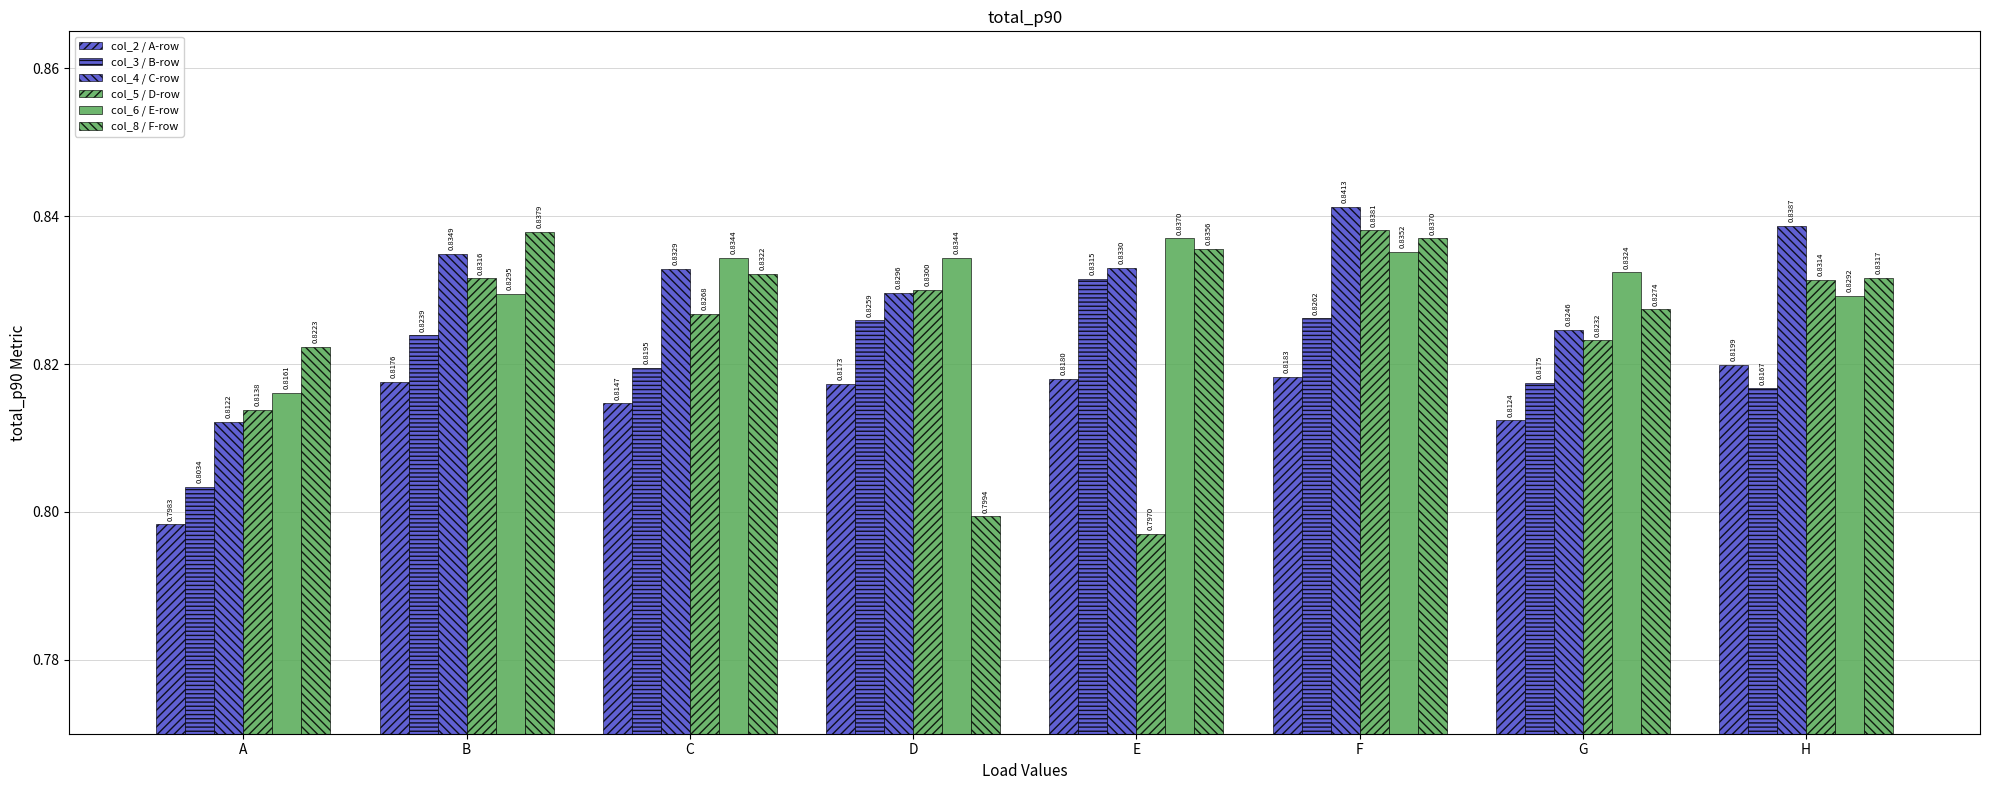

What is the value of the col_6 / E-row bar at the 3rd from the left?

0.8